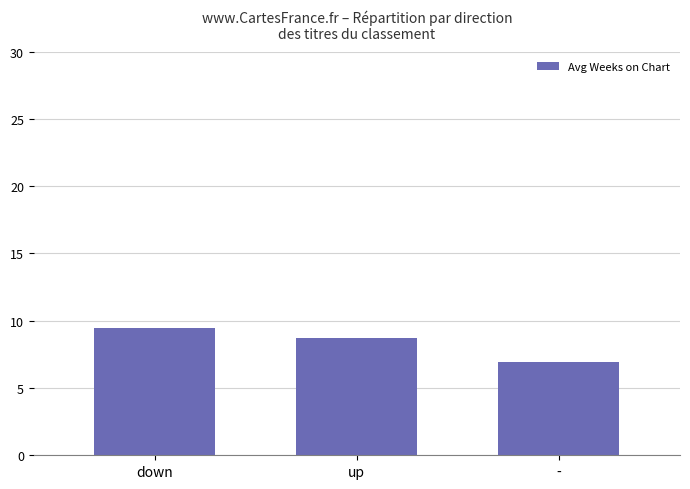

How many values are between 6 and 9?

2